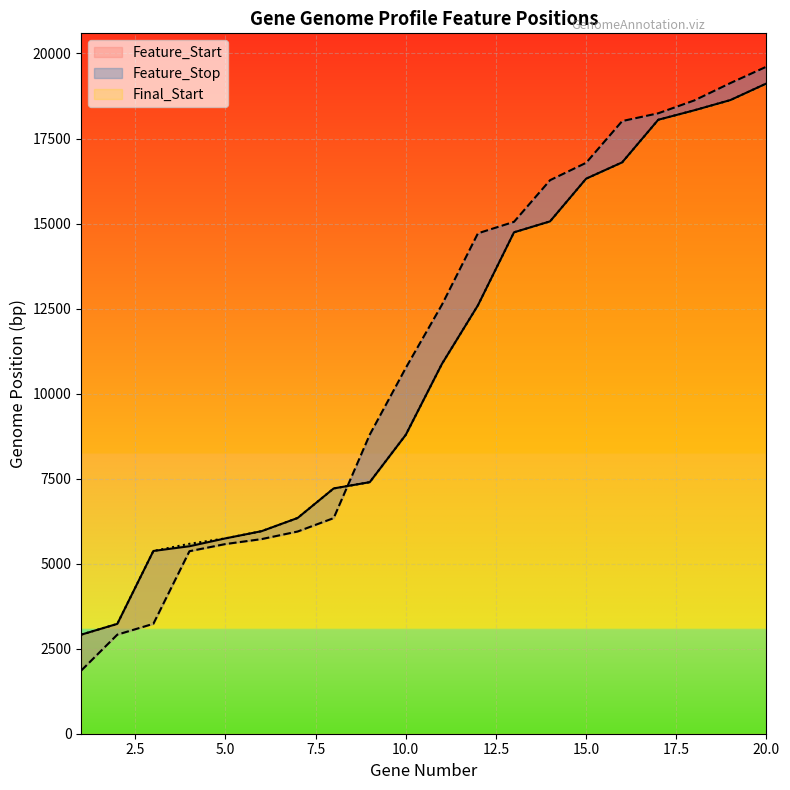

True or false: Feature_Start and Final_Start intersect in this chart.

False